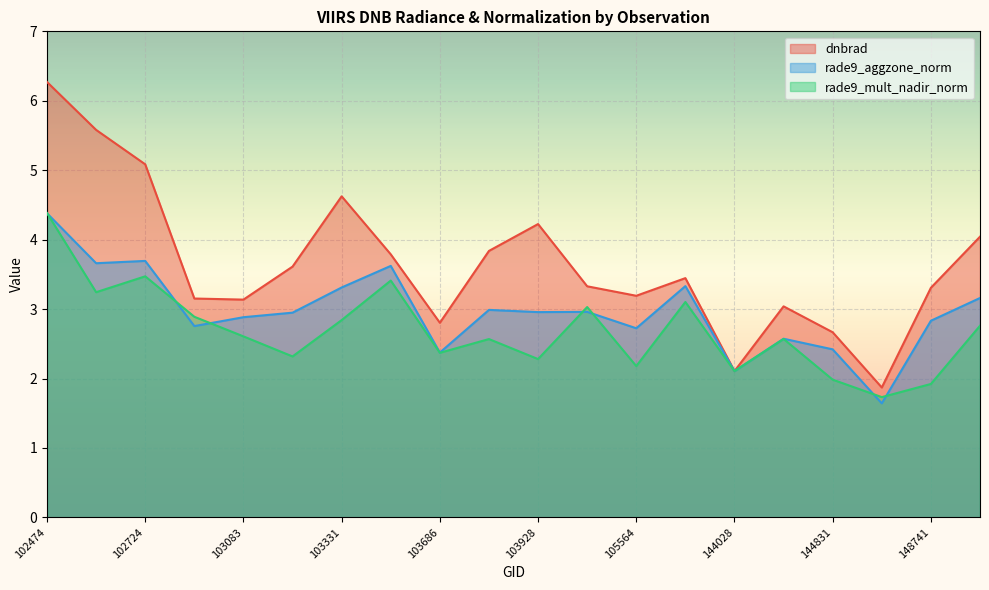

Which series has the largest total across all categories?

dnbrad